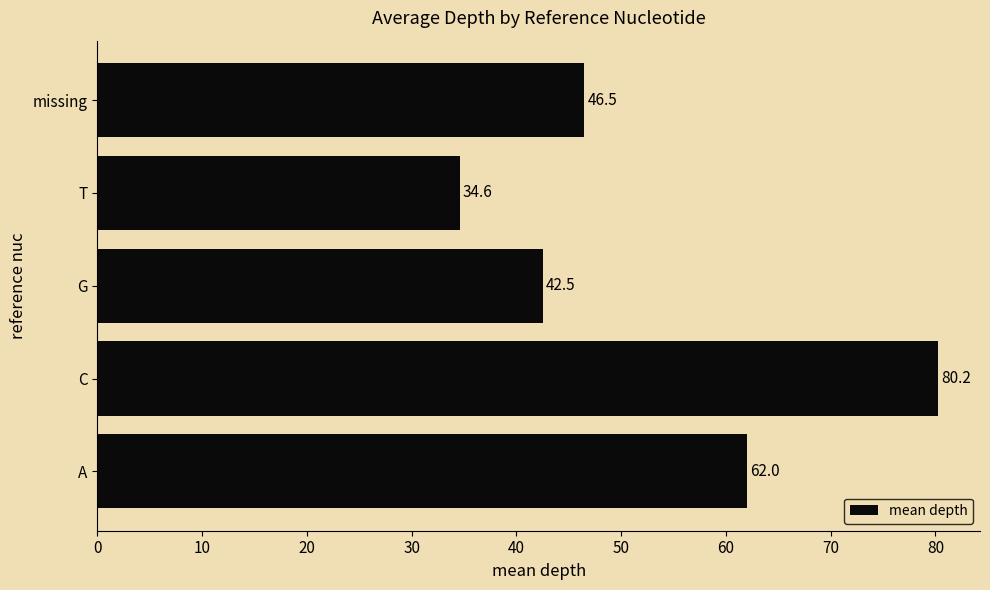

The chart shows a value of 42.5 at G. True or false?

True